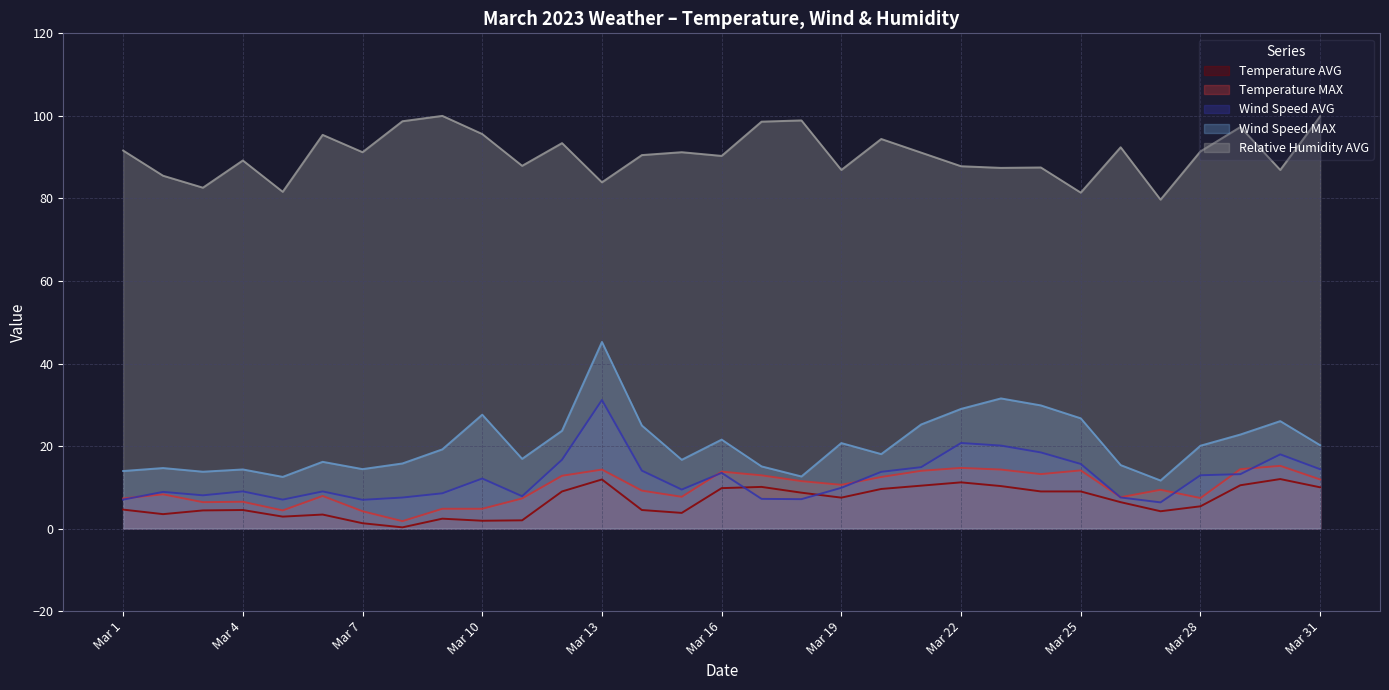

True or false: Temperature AVG and Wind Speed MAX cross at least once.

False